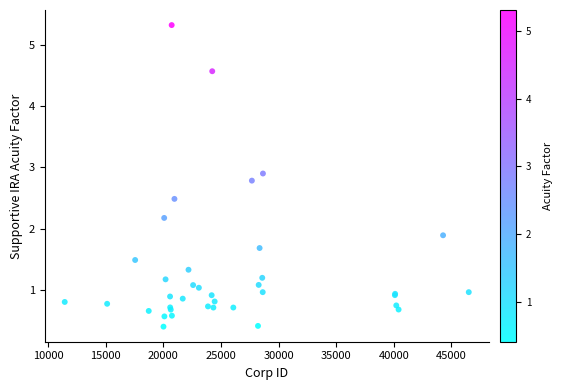

What Y value in the scatter plot is closest to 2?

1.9